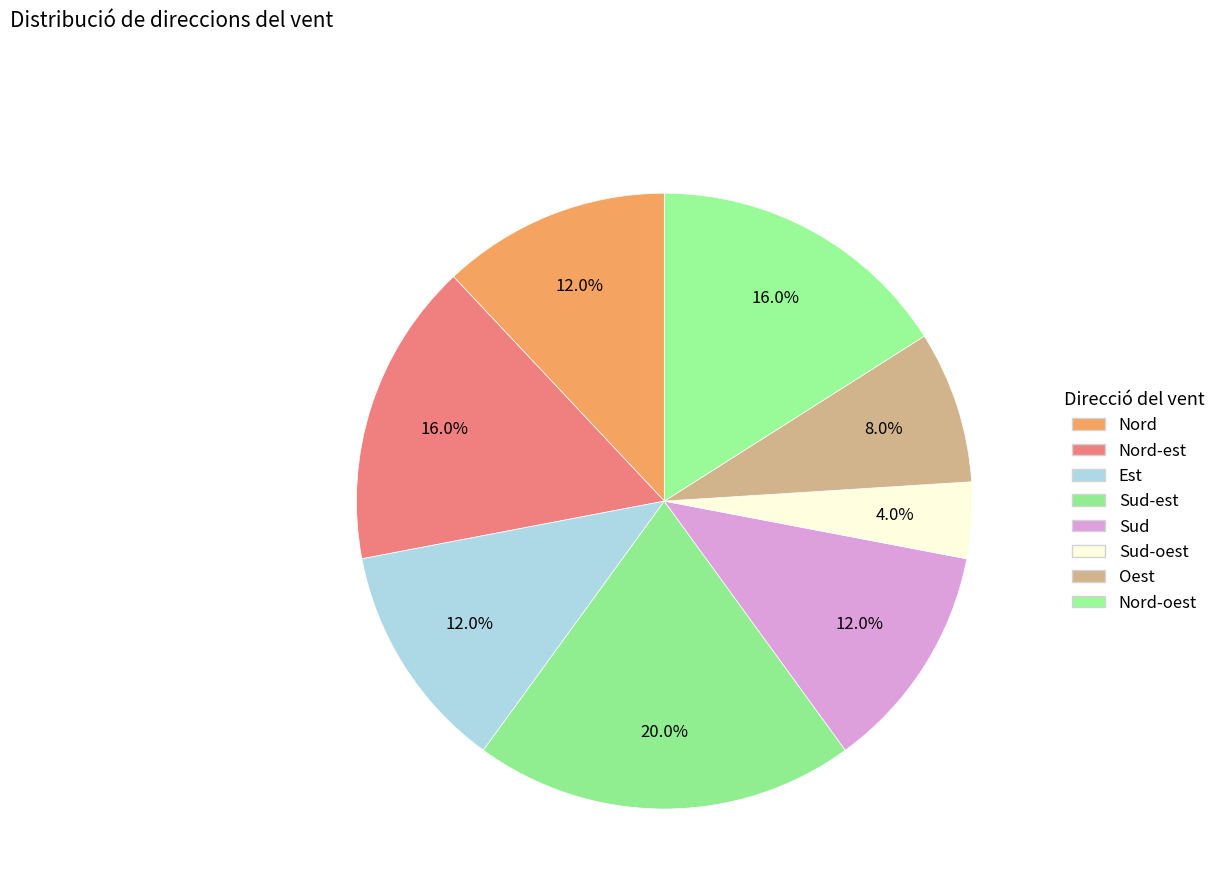

Count the number of slices in the pie.

8